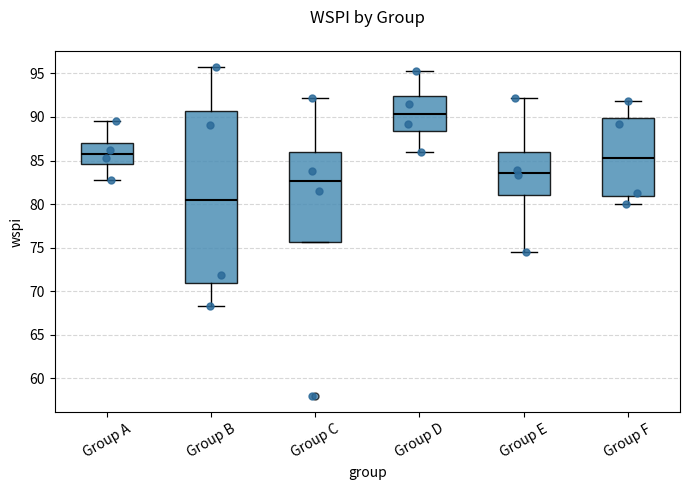

Comparing the boxes themselves (not the whiskers), which one is the tallest?

Group B